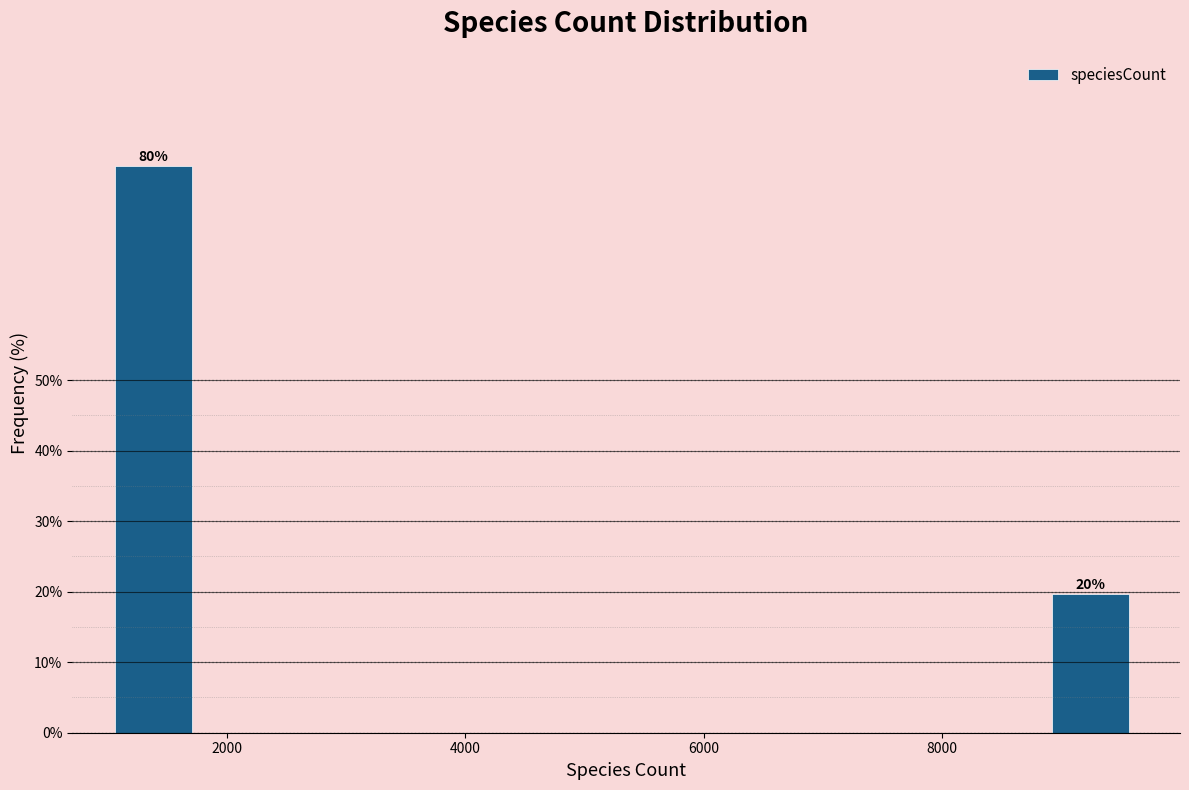

Read against the x-axis, roughly where is the centre of the tallest bar?

1400